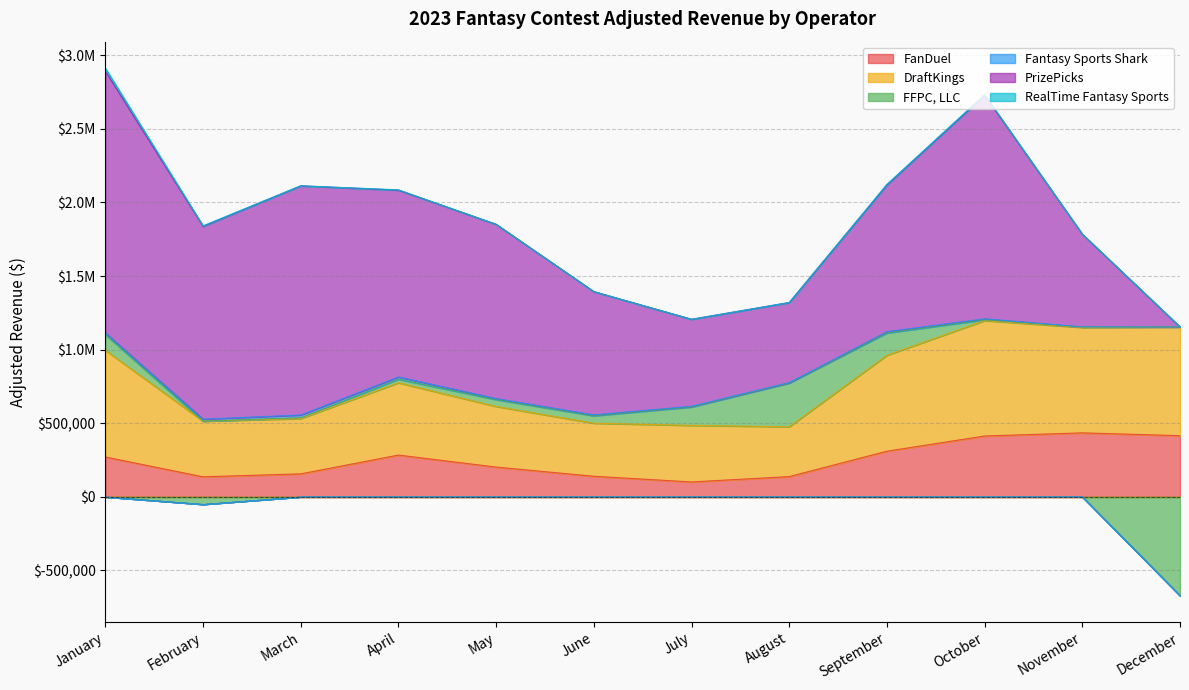

What are all the series names shown in the legend?

FanDuel, DraftKings, FFPC, LLC, Fantasy Sports Shark, PrizePicks, RealTime Fantasy Sports